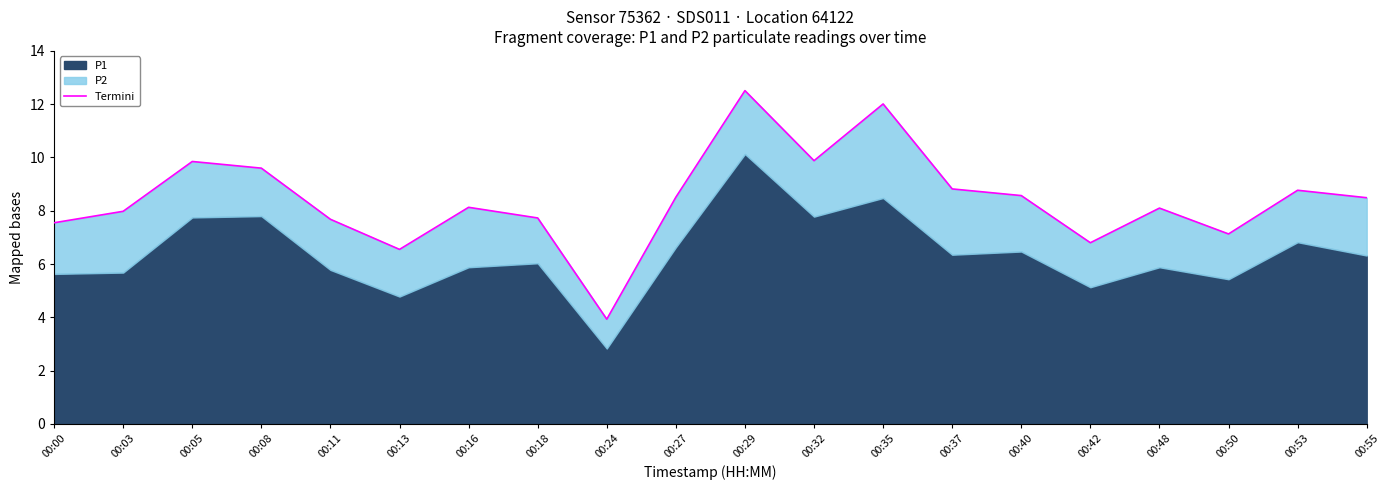

Is it true that the value at 00:13 is 6.6?

True